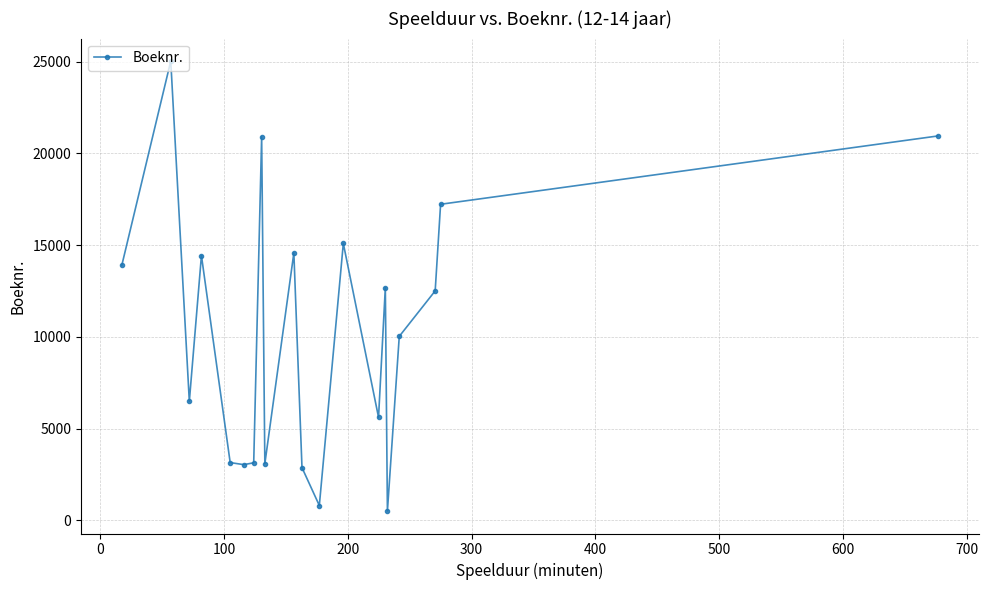

Does the chart have visible grid lines?

Yes